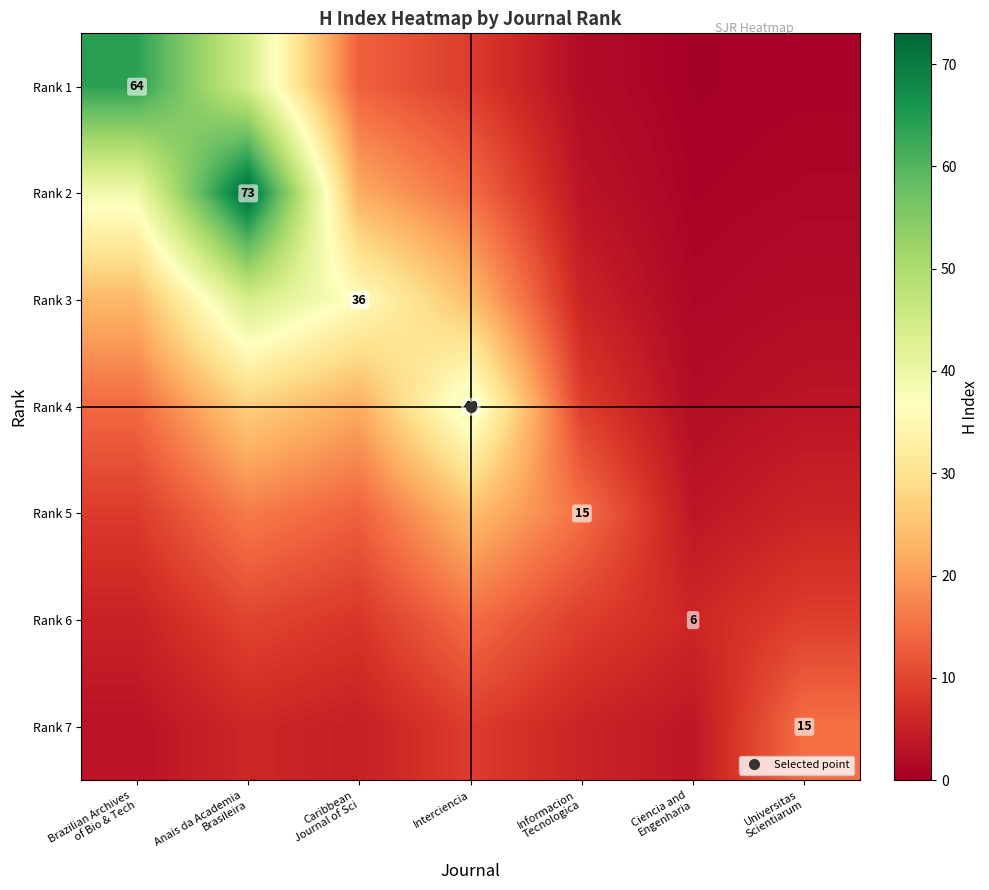

What is the total value across all series at Interciencia?

135.8